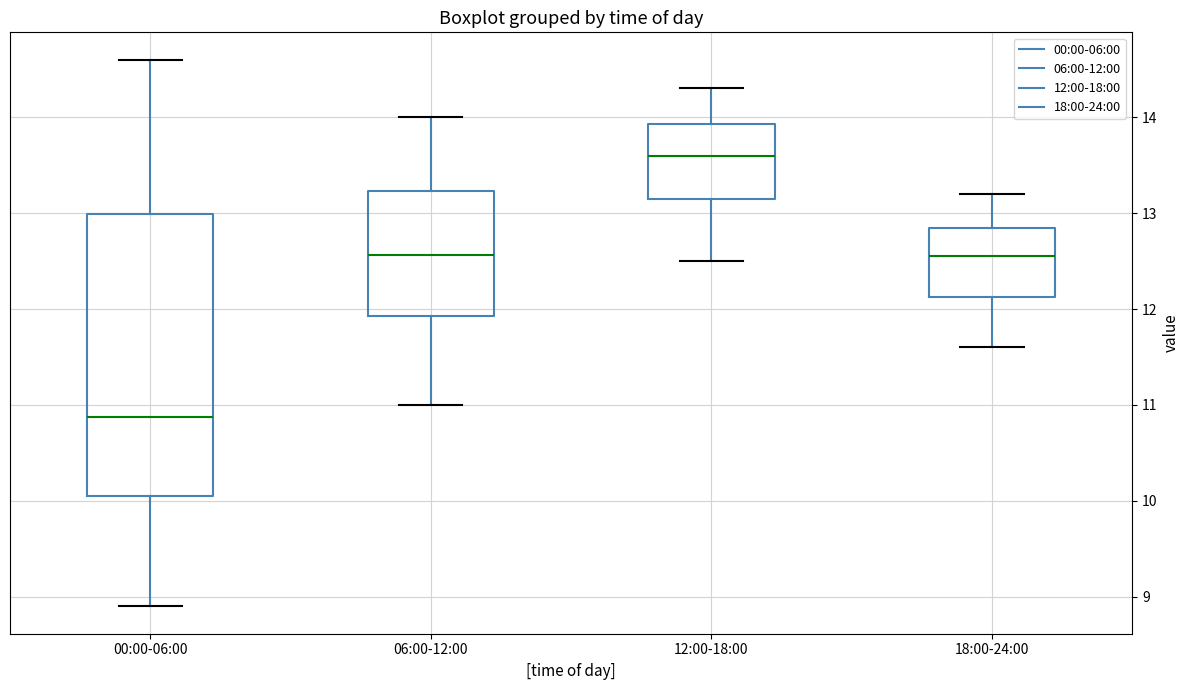

Reading left to right, read every box against the y-axis: the position of its median line, the range the box covers, and the ends of its whiskers. The values are not printed on the chart, so give them approximately, as read against the axis.

00:00-06:00: median 10.9, box 10.1 to 13.0, whiskers 8.9 to 14.6
06:00-12:00: median 12.6, box 11.9 to 13.2, whiskers 11.0 to 14.0
12:00-18:00: median 13.6, box 13.2 to 13.9, whiskers 12.5 to 14.3
18:00-24:00: median 12.6, box 12.1 to 12.9, whiskers 11.6 to 13.2